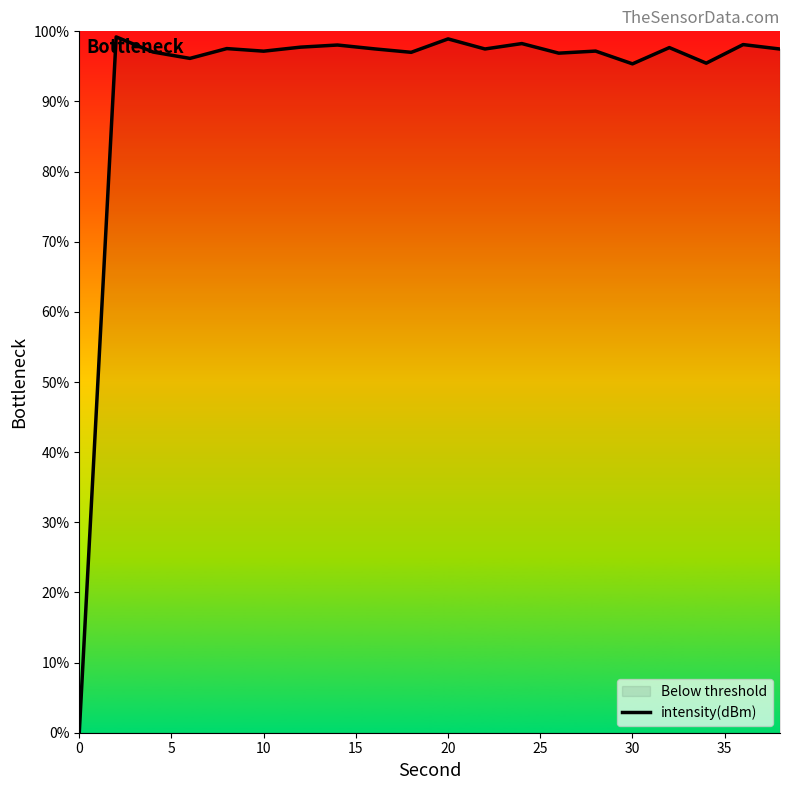

True or false: the data shows 41.4 at 19.

False